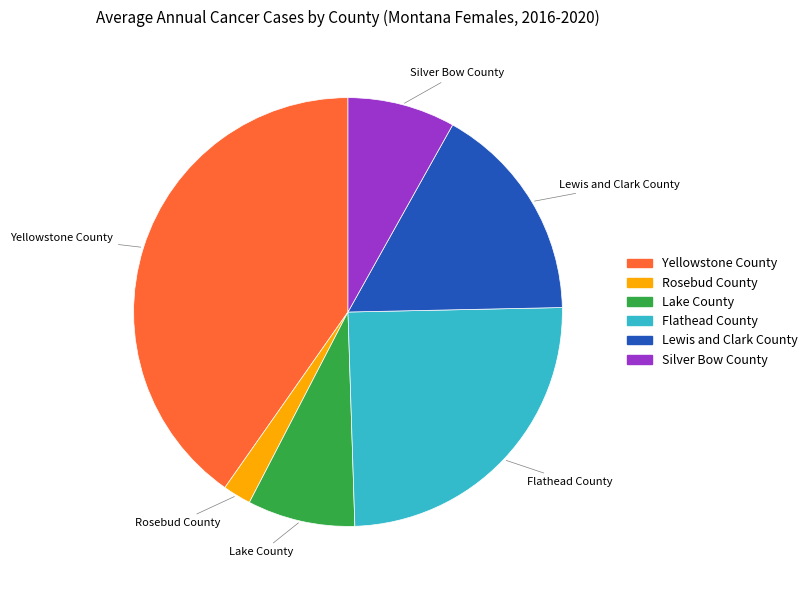

Does Rosebud County represent more than half of the total?

No